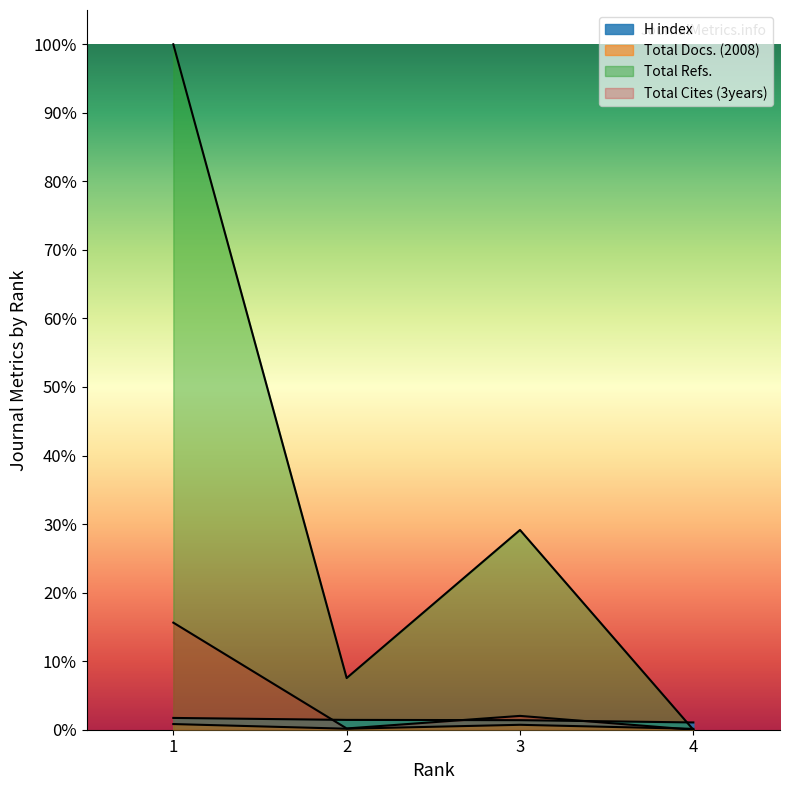

The value of Total Cites (3years) at 3 is 211. True or false?

False